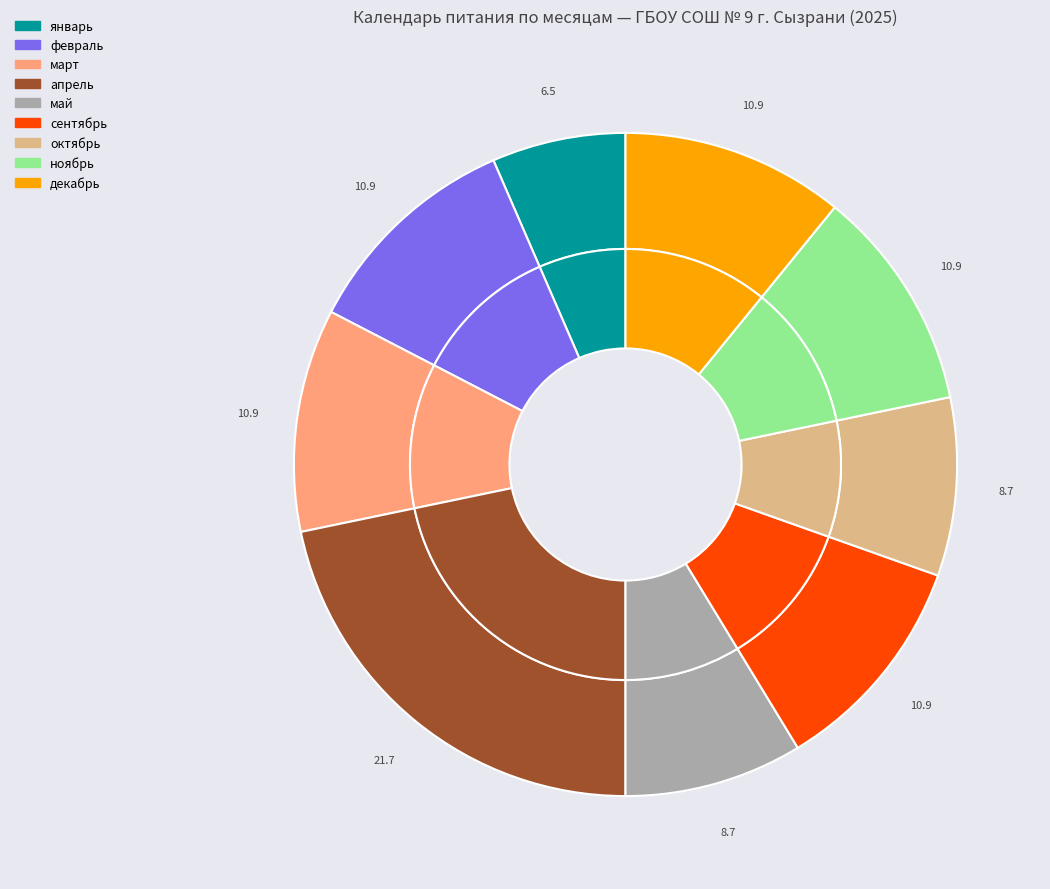

Which category has the smallest portion of the pie?

январь